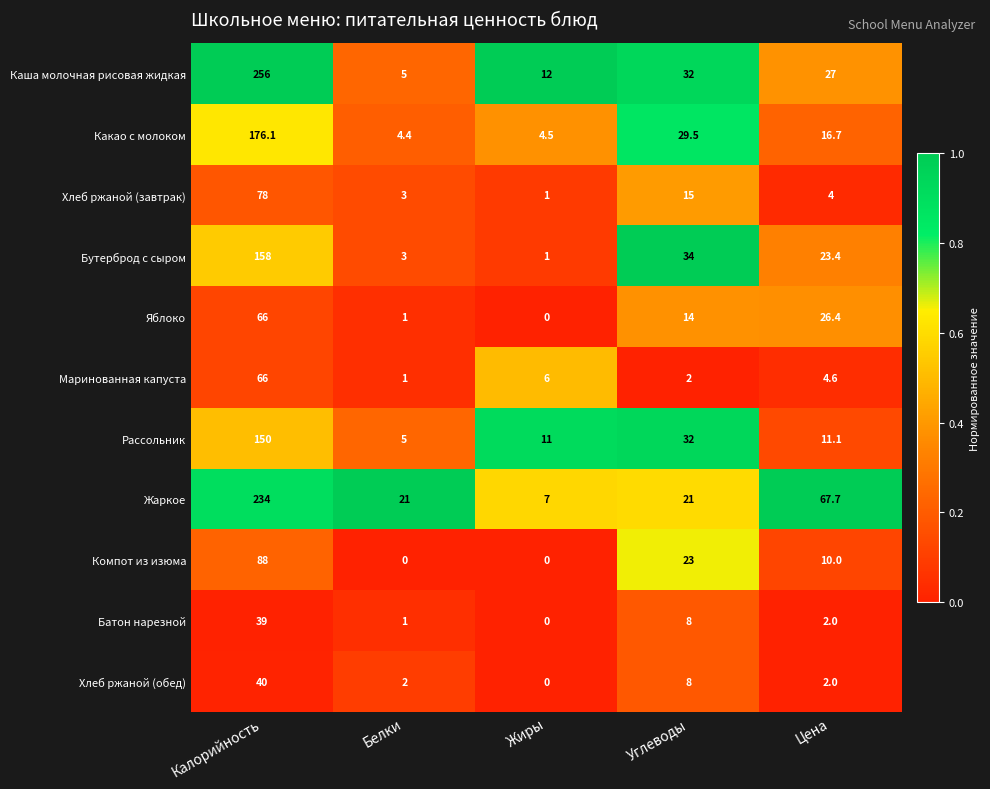

What is the total value across all series at Цена?

194.9